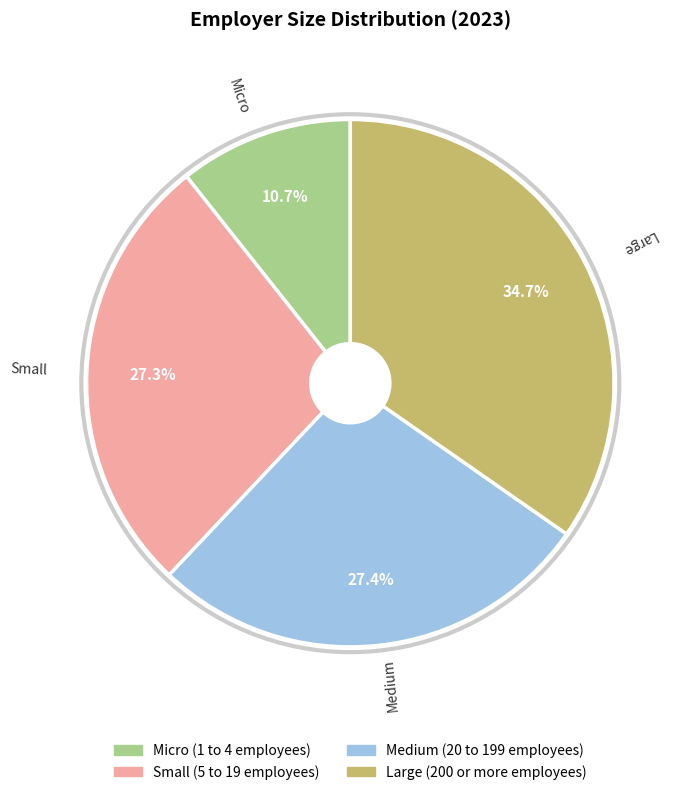

Count the number of slices in the pie.

4